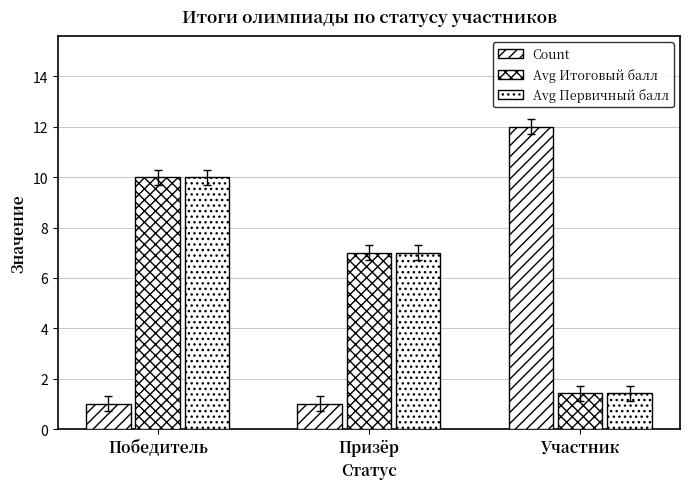

Reading right to left, transcribe all the data shown in this chart.

Count: Участник=12.0	Призёр=1.0	Победитель=1.0
Avg Итоговый балл: Участник=1.4	Призёр=7.0	Победитель=10.0
Avg Первичный балл: Участник=1.4	Призёр=7.0	Победитель=10.0